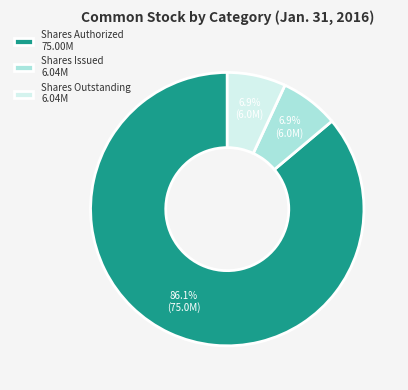

Is there a majority slice in this chart?

Yes